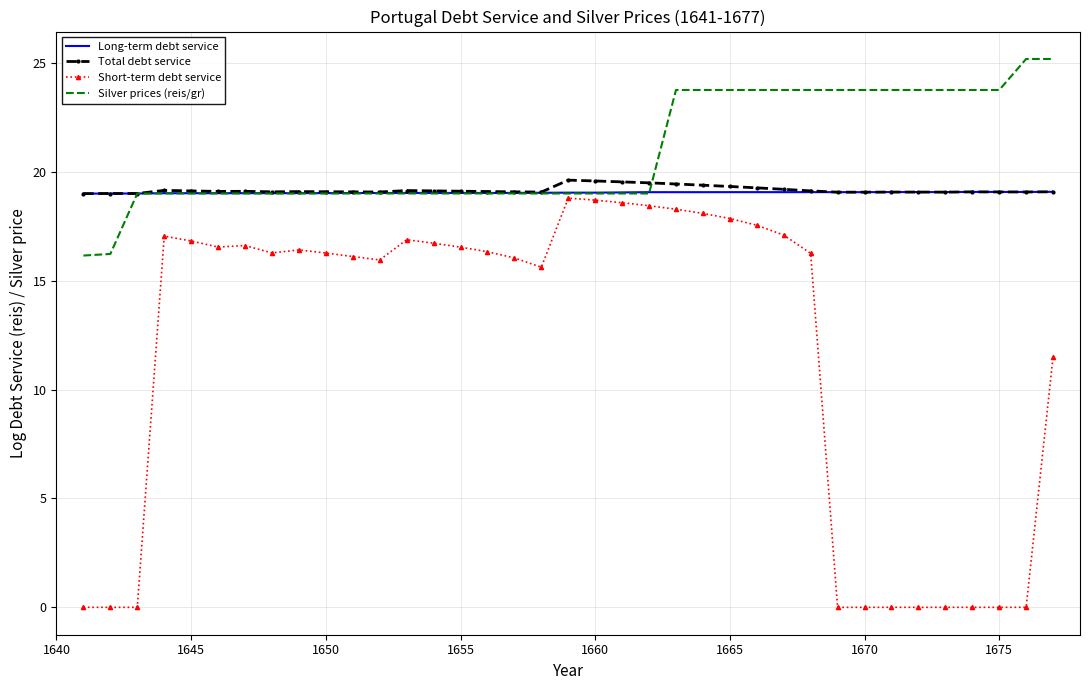

Which series has the widest spread of values?

Short-term debt service